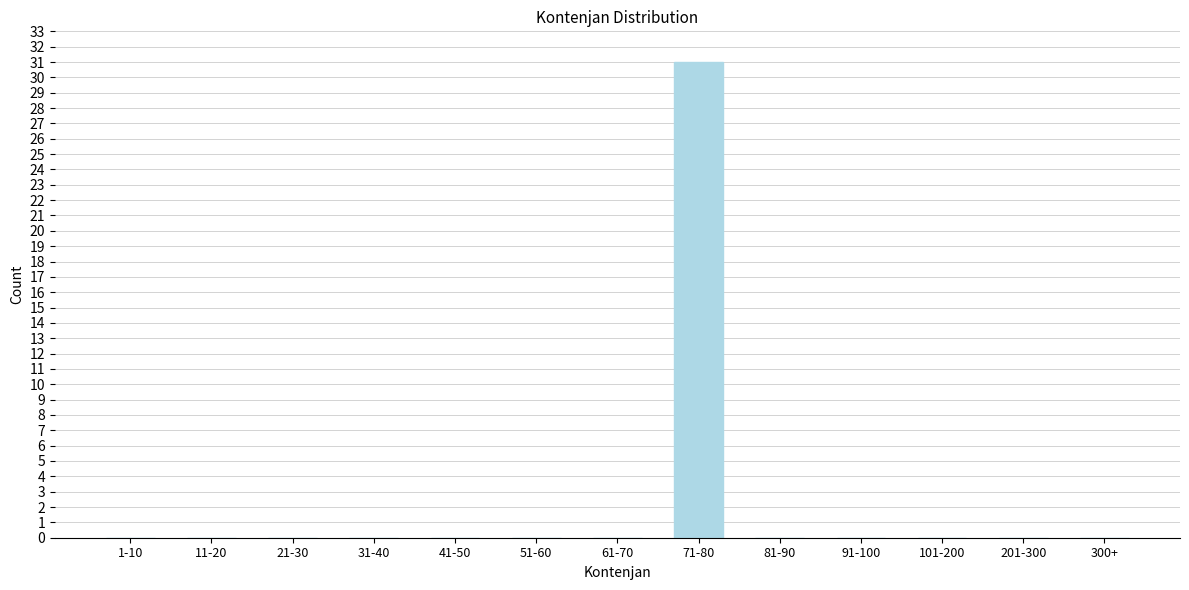

Reading left to right, what are all the values shown in this chart?

1-10=0	11-20=0	21-30=0	31-40=0	41-50=0	51-60=0	61-70=0	71-80=31	81-90=0	91-100=0	101-200=0	201-300=0	300+=0